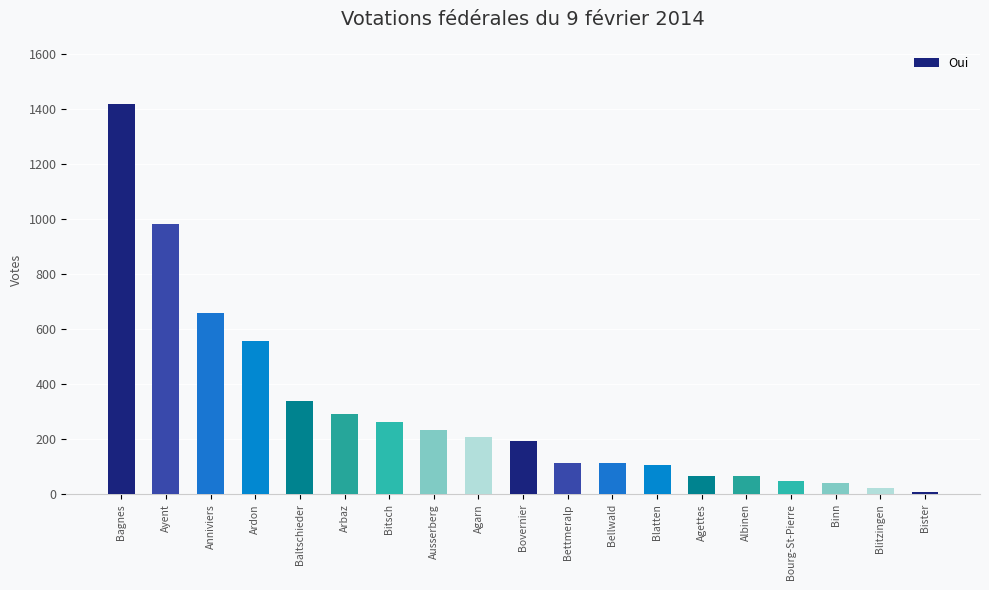

The chart shows a value of 89 at Bitsch. True or false?

False